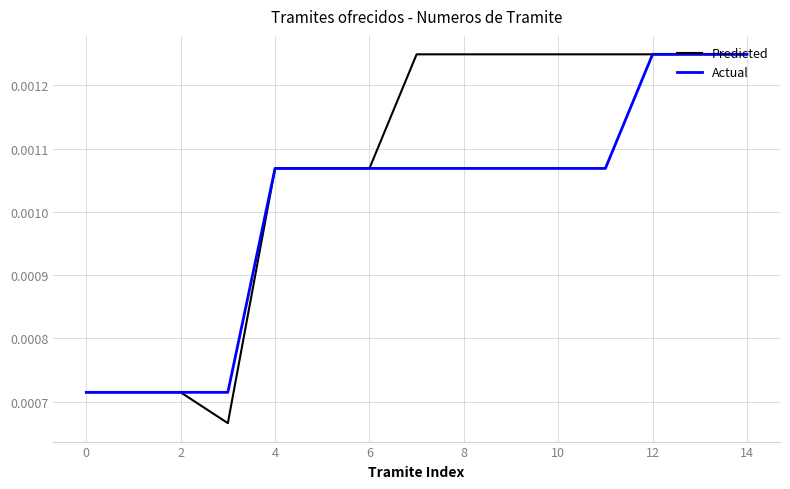

Which series has the largest range (max minus min)?

Predicted